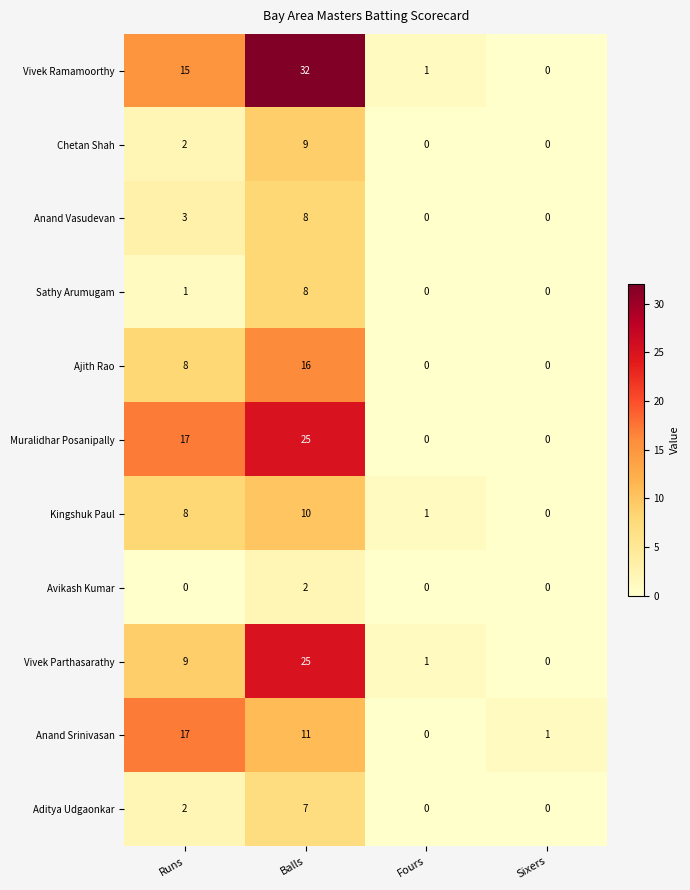

What is the greatest value displayed?

32